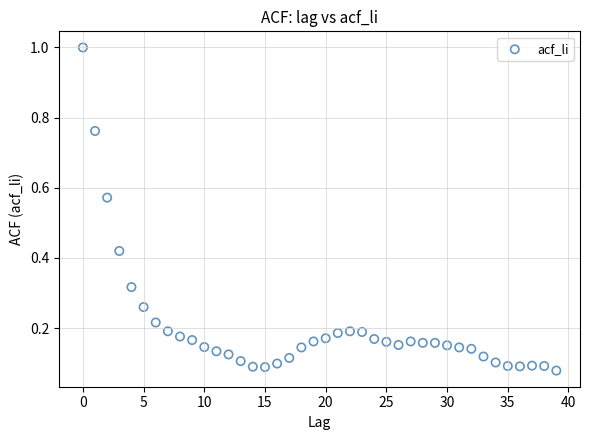

What is the range of Y values (max minus min)?

0.9